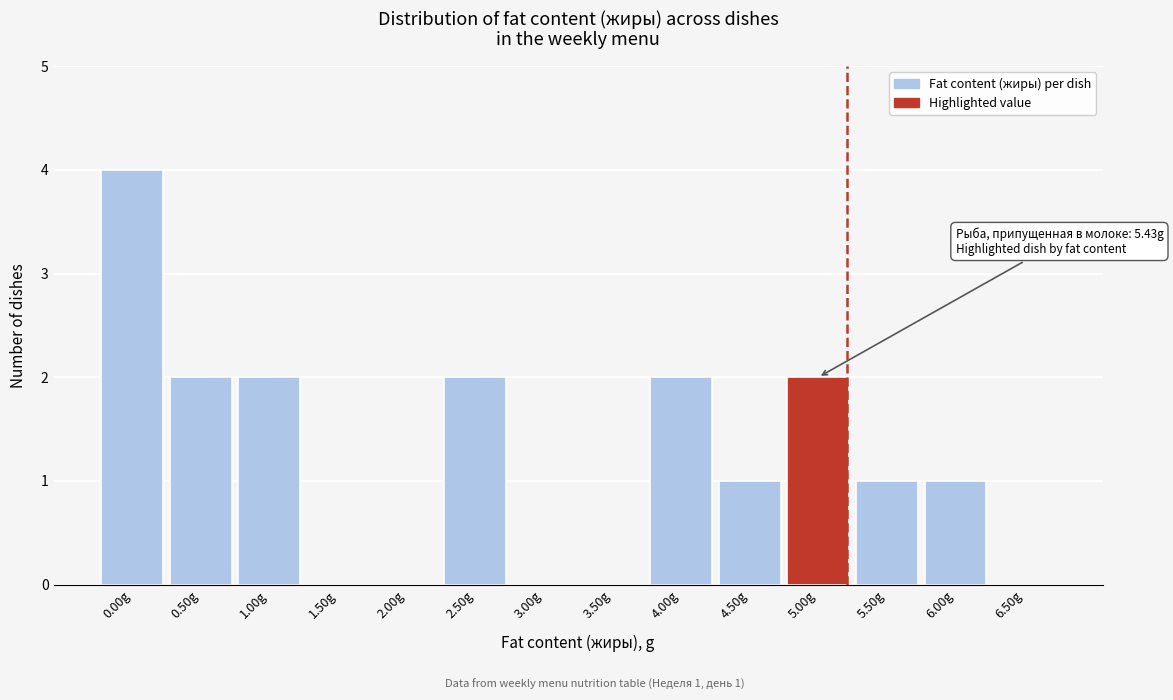

Reading left to right, list all the values displayed in this chart.

0.00g=4	0.50g=2	1.00g=2	1.50g=0	2.00g=0	2.50g=2	3.00g=0	3.50g=0	4.00g=2	4.50g=1	5.00g=2	5.50g=1	6.00g=1	6.50g=0